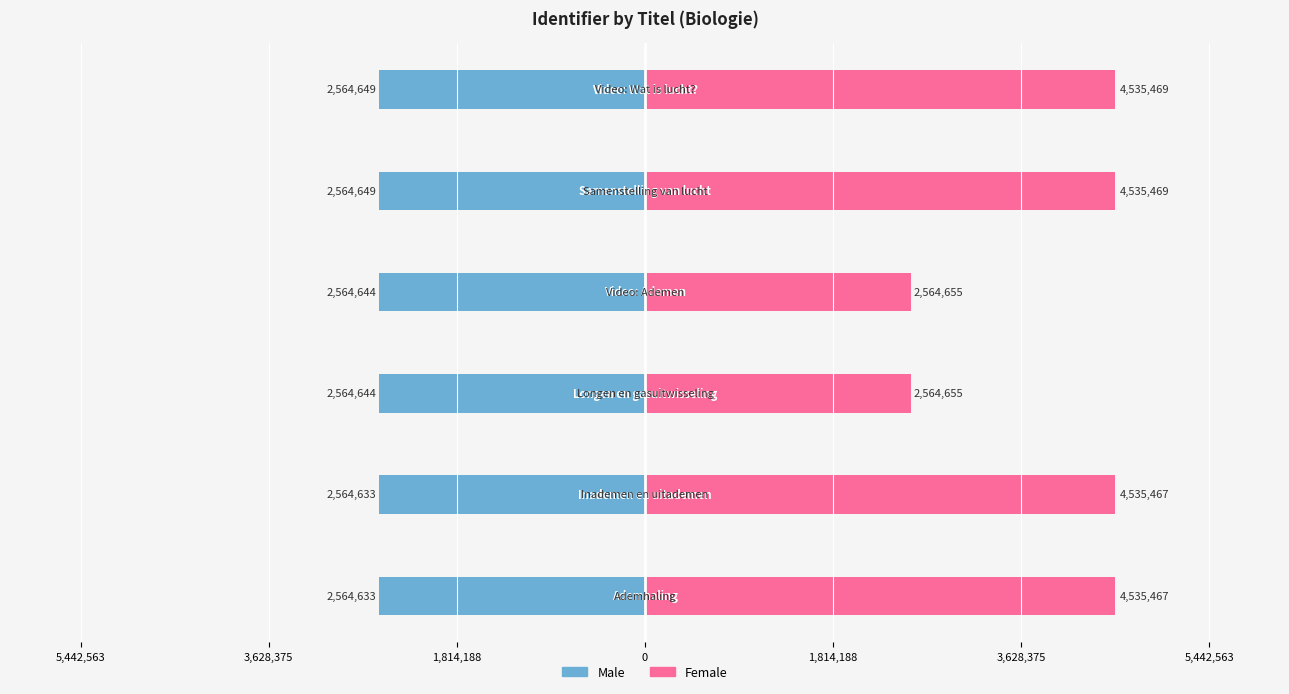

Reading left to right, transcribe all the data shown in this chart.

Male: 5,442,563=-2564633	3,628,375=-2564633	1,814,188=-2564644	0=-2564644	1,814,188=-2564649	3,628,375=-2564649
Female: 5,442,563=4535467	3,628,375=4535467	1,814,188=2564655	0=2564655	1,814,188=4535469	3,628,375=4535469